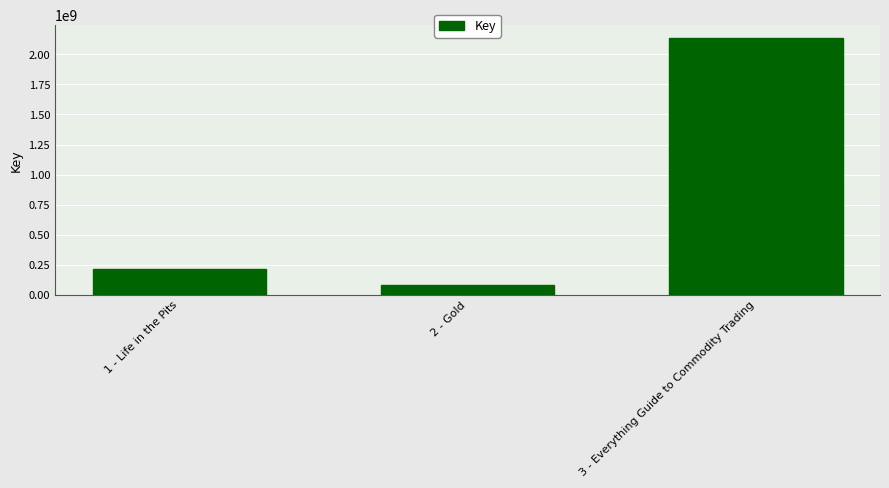

What is the difference between the second highest and minimum values?

130843233